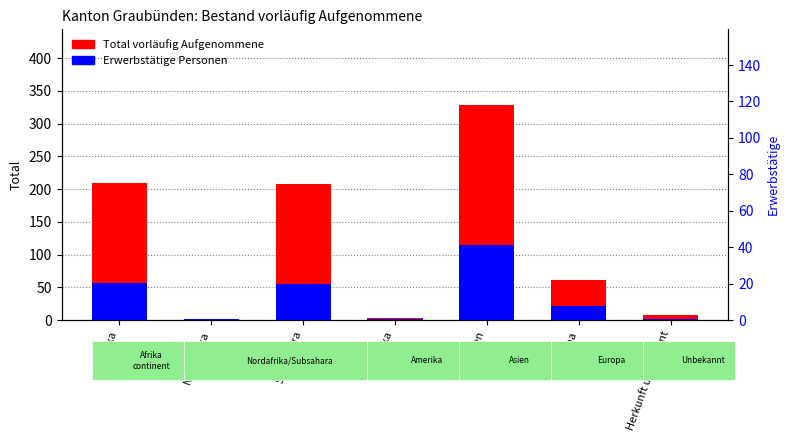

Reading right to left, transcribe all the data shown in this chart.

Total vorläufig Aufgenommene: Herkunft unbekannt=7	Europa=61	Asien=329	Amerika=3	Subsahara=208	Nordafrika=2	Afrika=210
Erwerbstätige Personen: Herkunft unbekannt=1	Europa=21	Asien=114	Amerika=1	Subsahara=55	Nordafrika=1	Afrika=56